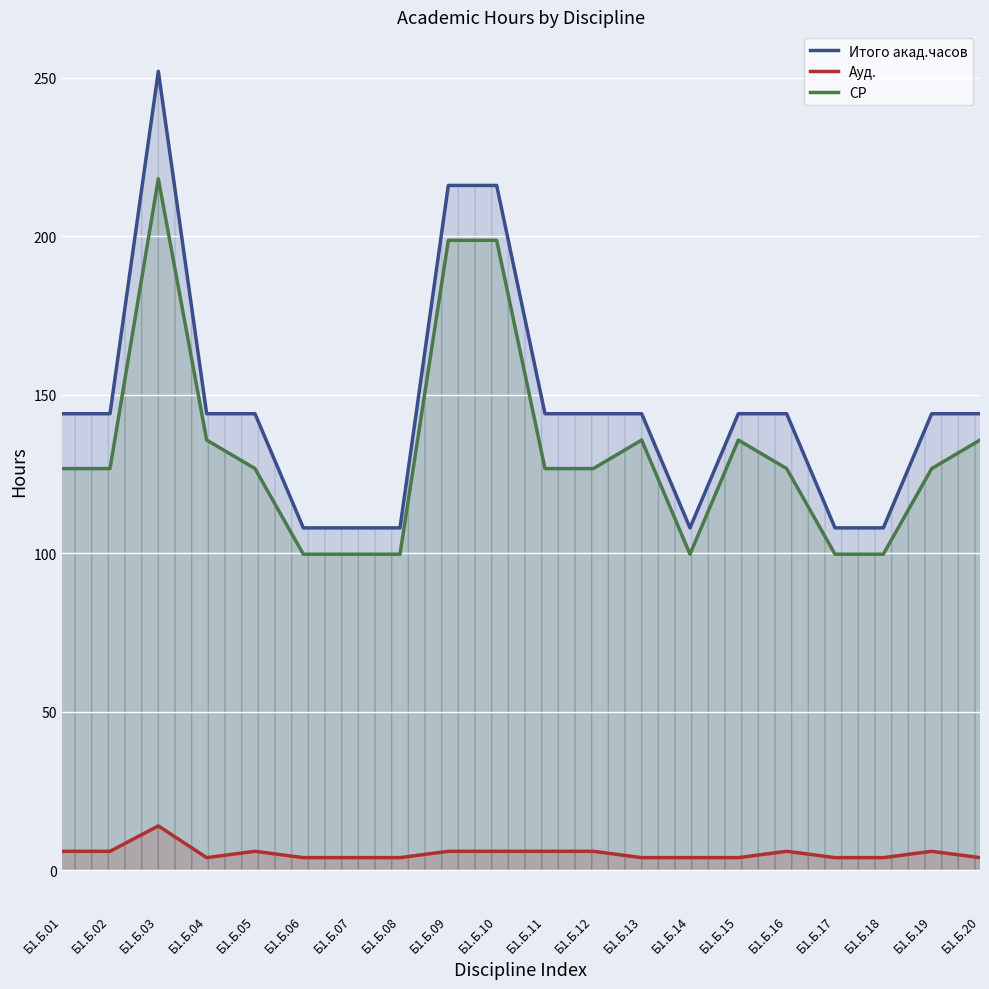

True or false: СР and Ауд. cross at least once.

False